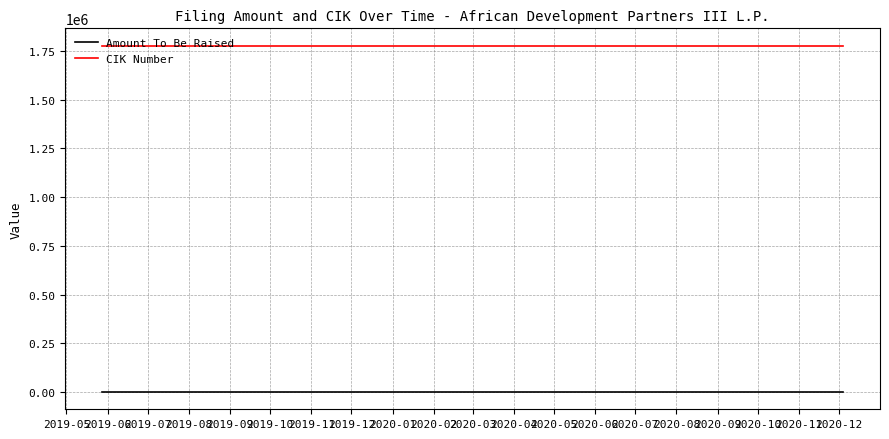

At how many categories does at least one series exceed 827450?

3